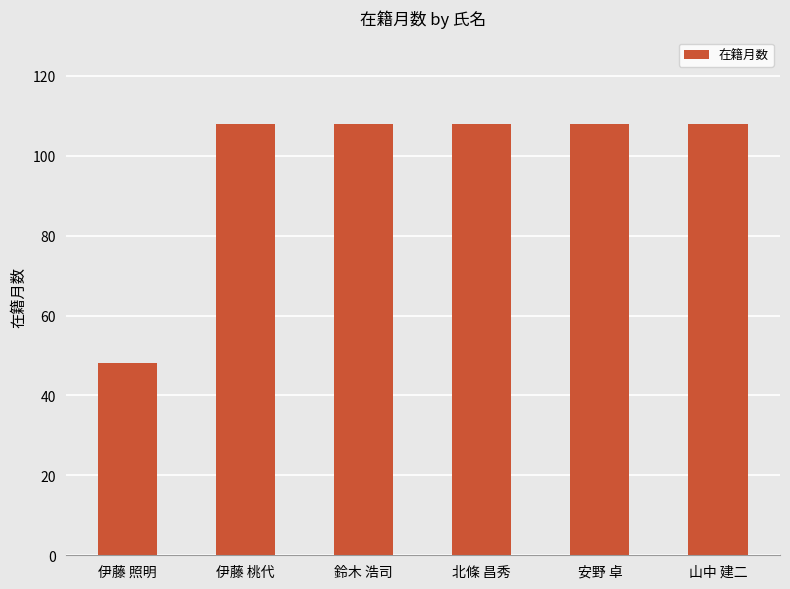

Reading right to left, list all the values displayed in this chart.

山中 建二=108	安野 卓=108	北條 昌秀=108	鈴木 浩司=108	伊藤 桃代=108	伊藤 照明=48